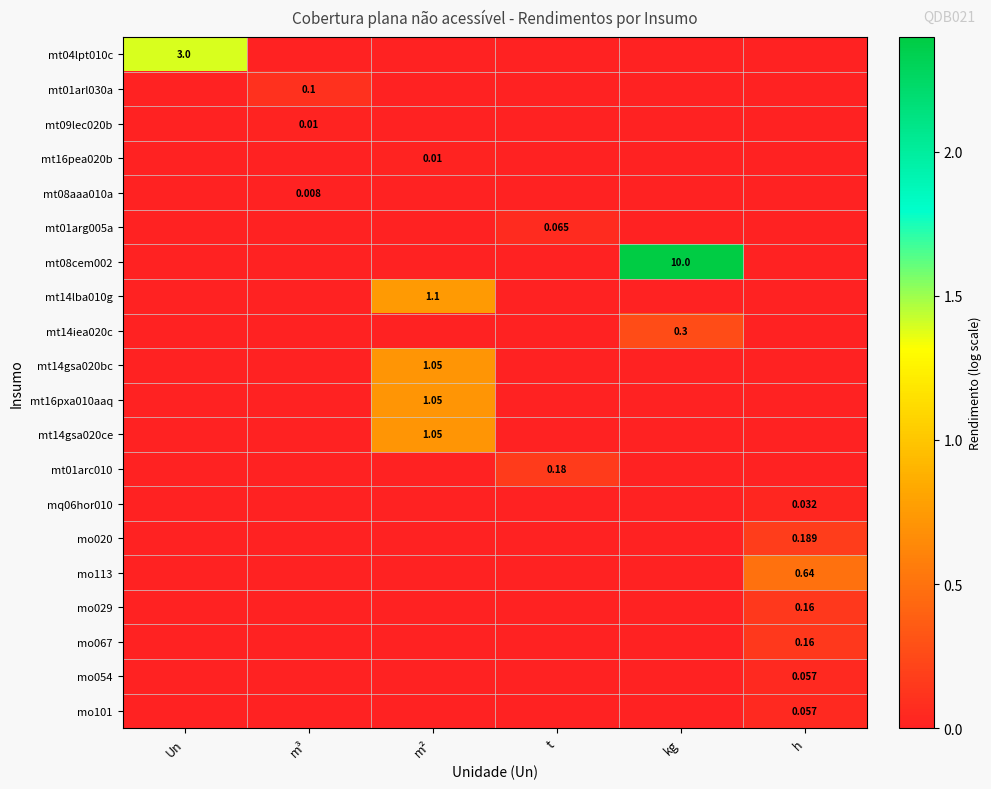

At which category does the chart reach its peak across all series?

kg